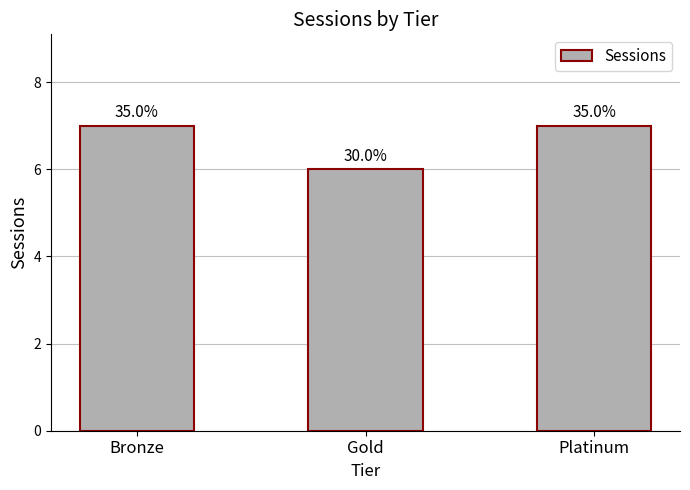

How many bars are there in total?

3